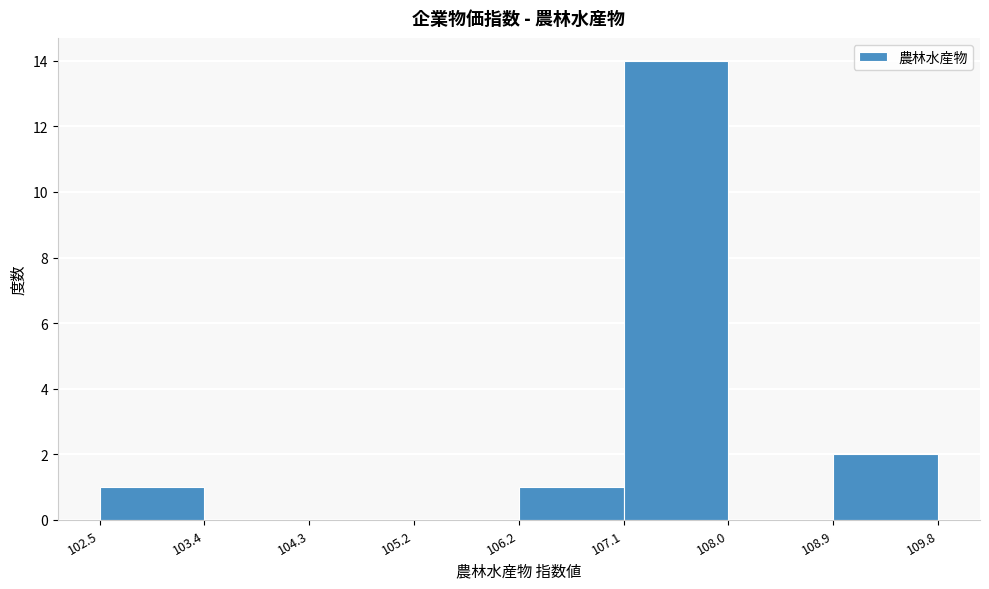

Reading left to right, list every bar in this chart as the range it spans on the x-axis followed by its height. The values are not printed on the chart, so give them approximately, as read against the axis.

102.5 to 103.4: 1
103.4 to 104.3: 0
104.3 to 105.2: 0
105.2 to 106.2: 0
106.2 to 107.1: 1
107.1 to 108.0: 14
108.0 to 108.9: 0
108.9 to 109.8: 2